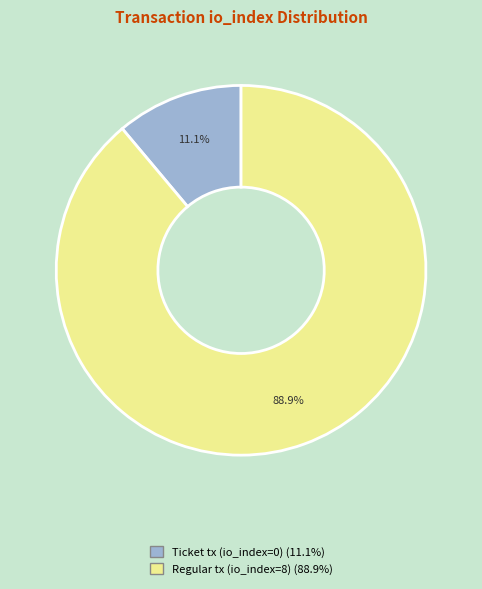

Is there any slice that represents more than half of the pie?

Yes